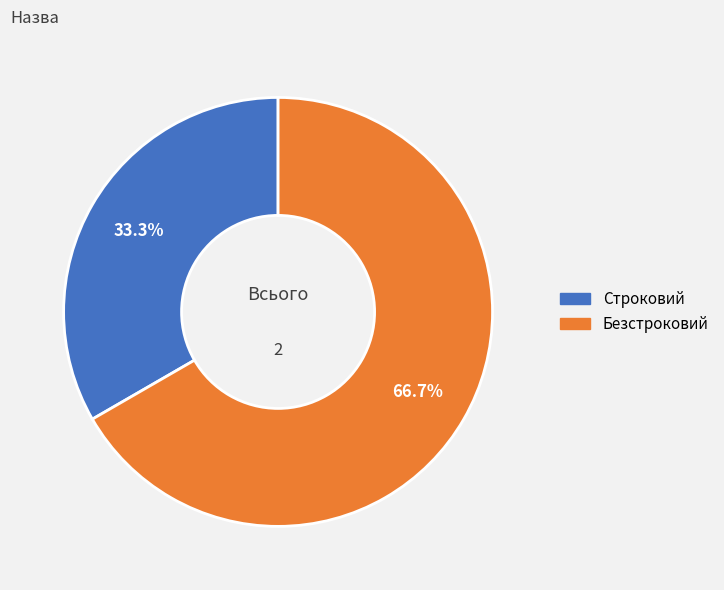

To the nearest percent, what is the average slice percentage?

50%